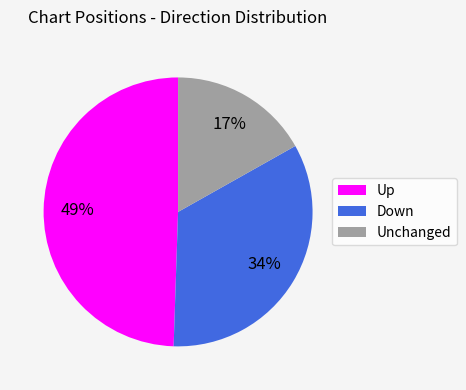

To the nearest percent, what is the average slice percentage?

33%